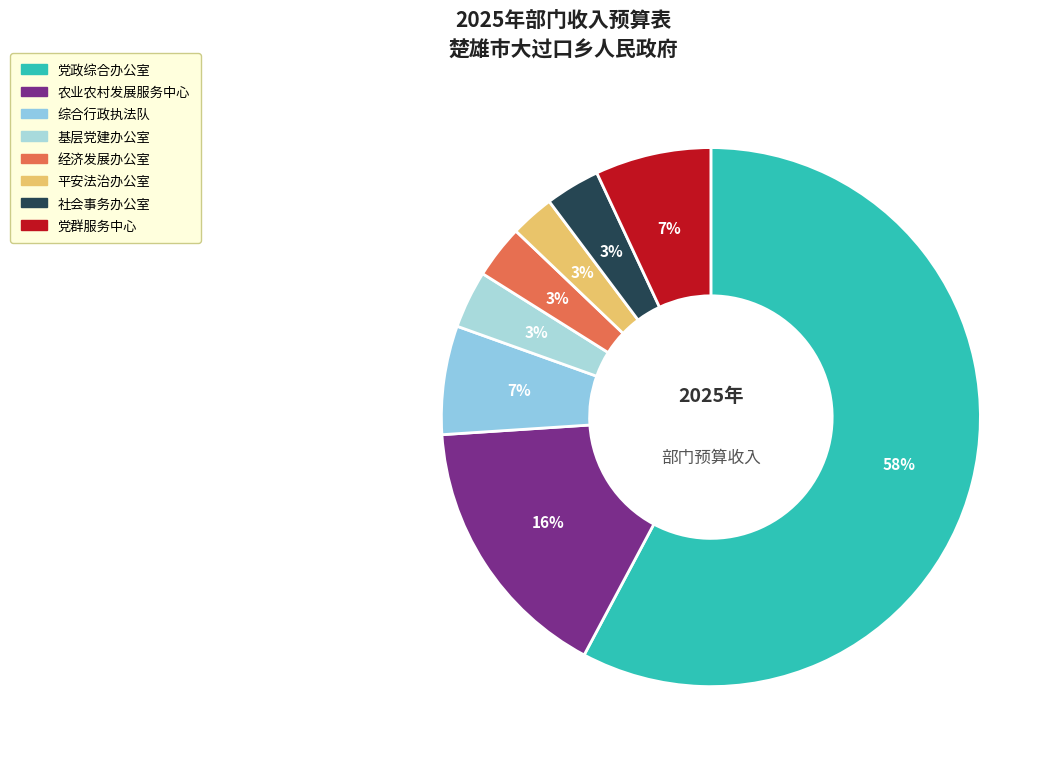

How many slices are in this pie chart?

8